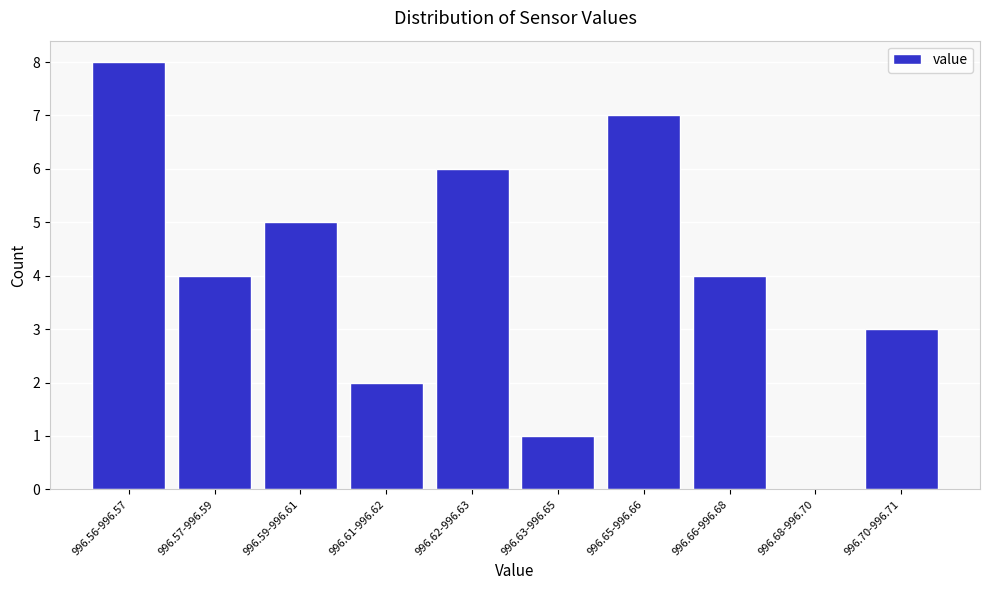

Reading left to right, extract all data points from this chart.

996.56-996.57=8	996.57-996.59=4	996.59-996.61=5	996.61-996.62=2	996.62-996.63=6	996.63-996.65=1	996.65-996.66=7	996.66-996.68=4	996.68-996.70=0	996.70-996.71=3